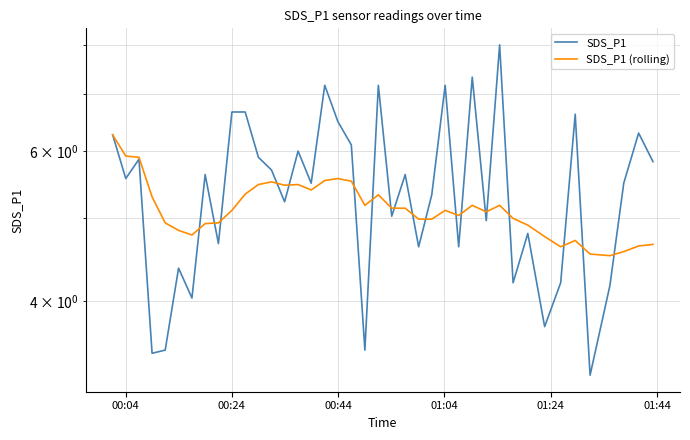

Where does the SDS_P1 (rolling) series first go above 5?

00:04